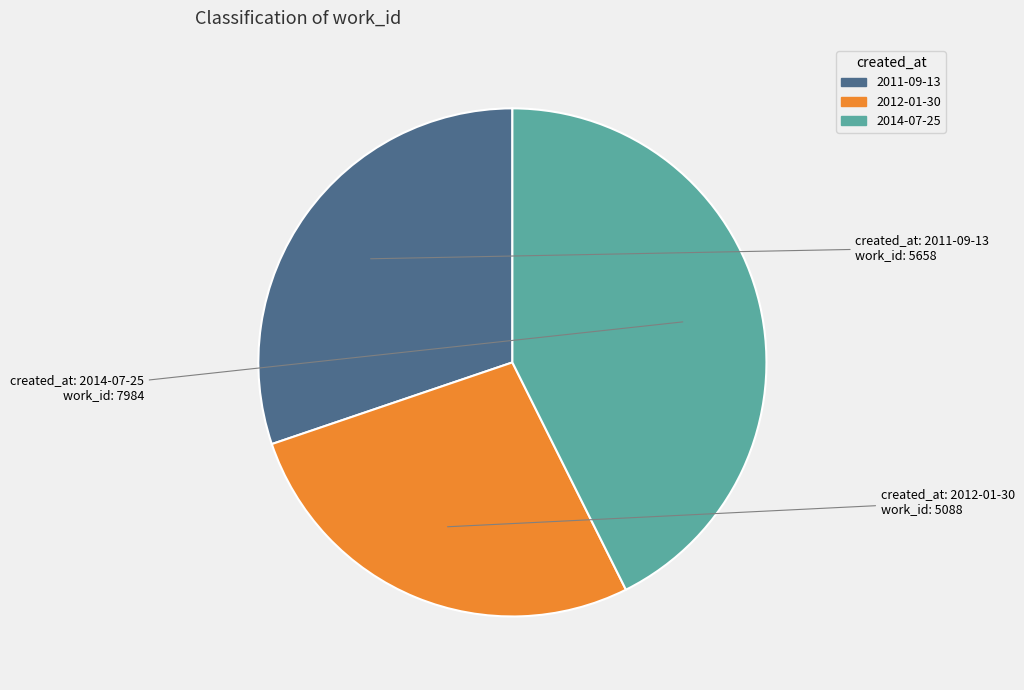

What is the smallest slice in the pie chart?

2012-01-30